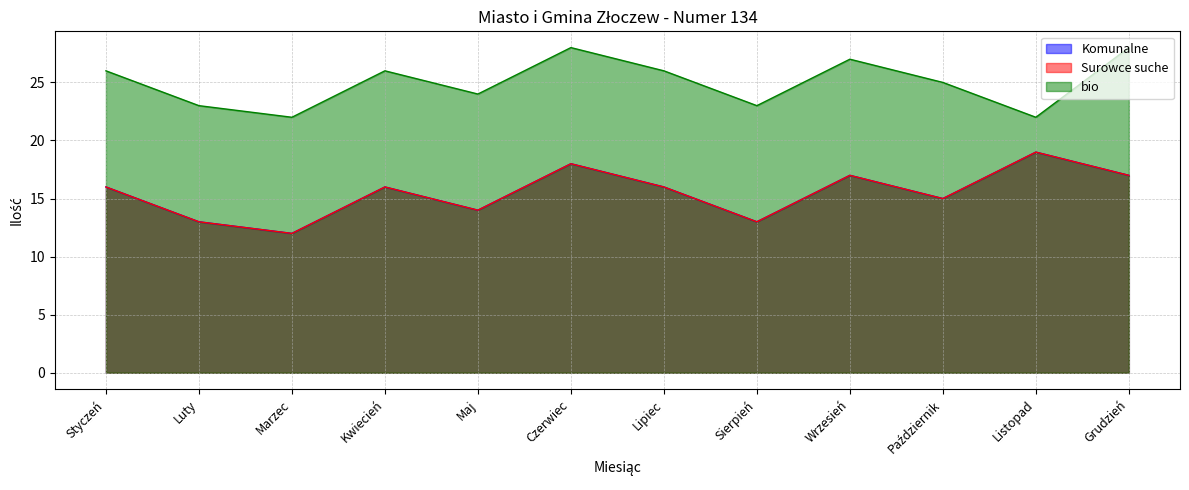

Between Listopad and Maj, which is larger?

Listopad